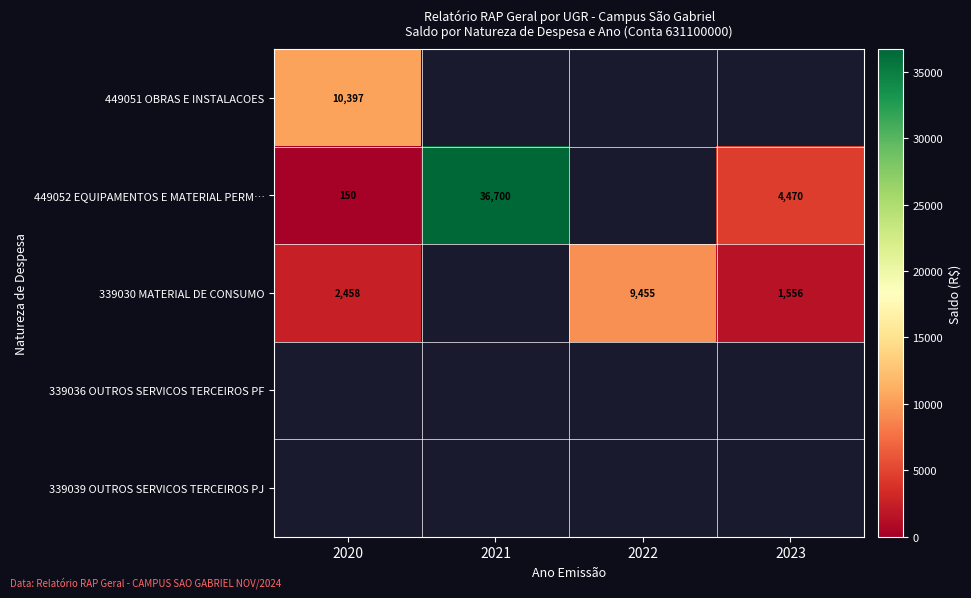

Is the value of 339030 MATERIAL DE CONSUMO at 2023 greater than the value of 449051 OBRAS E INSTALACOES at 2020?

No